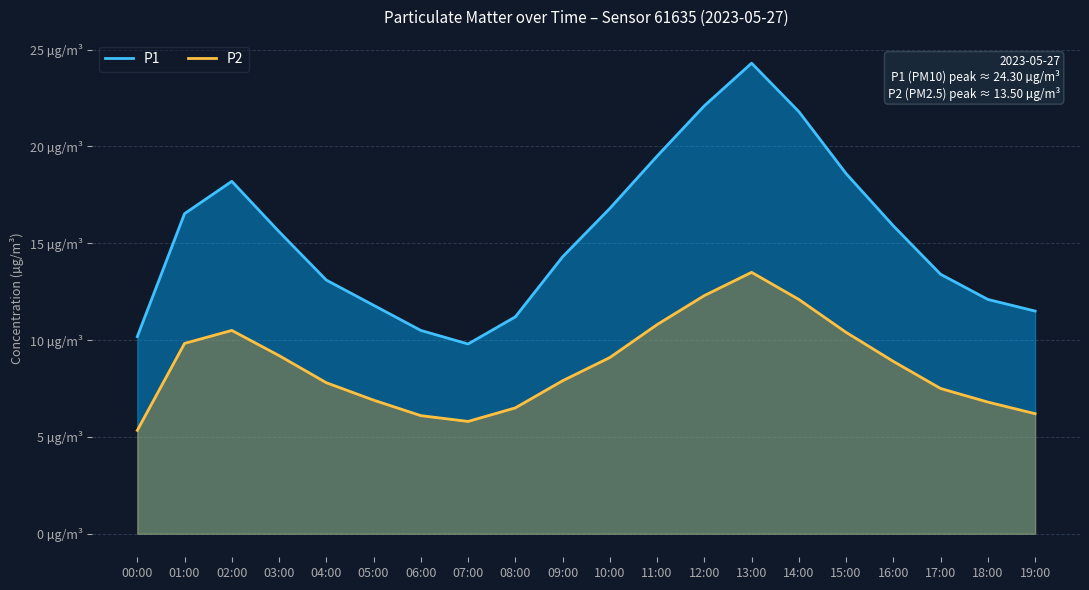

The P1 series shows 19.6 at 18:00. True or false?

False